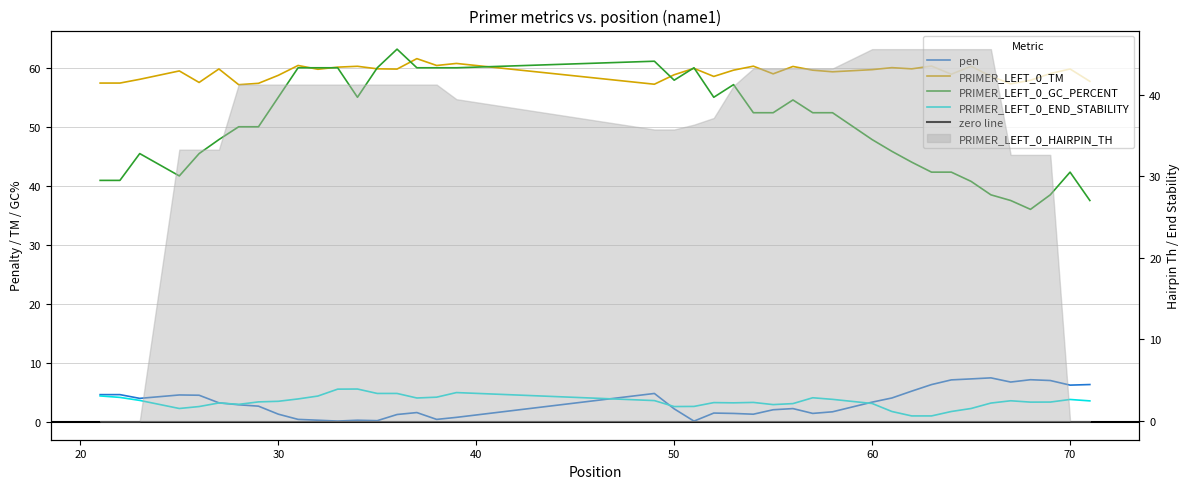

List the series in order of their peak value, lowest first.

PRIMER_LEFT_0_END_STABILITY, pen, PRIMER_LEFT_0_TM, PRIMER_LEFT_0_GC_PERCENT